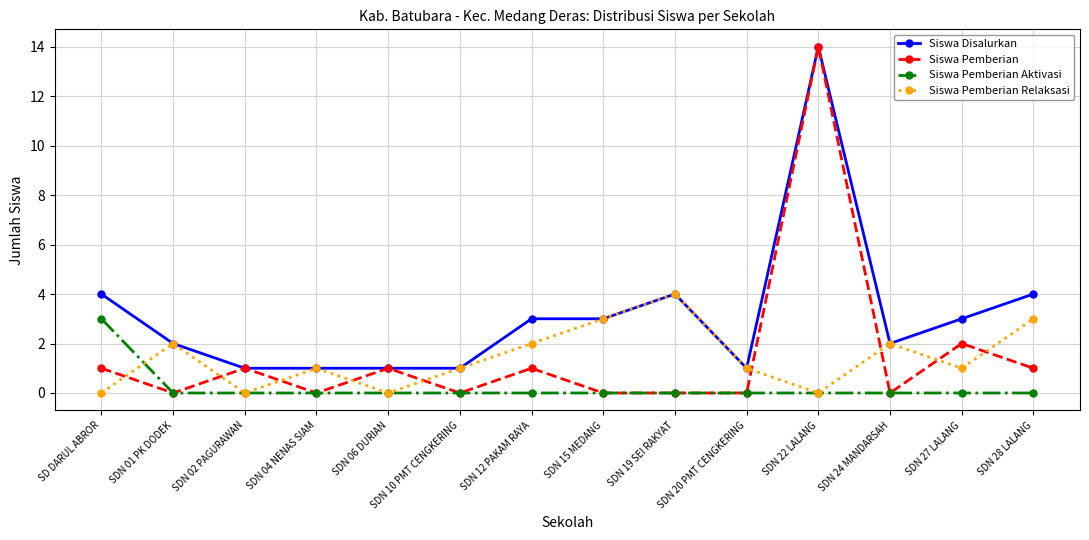

Which series has the largest total across all categories?

Siswa Disalurkan